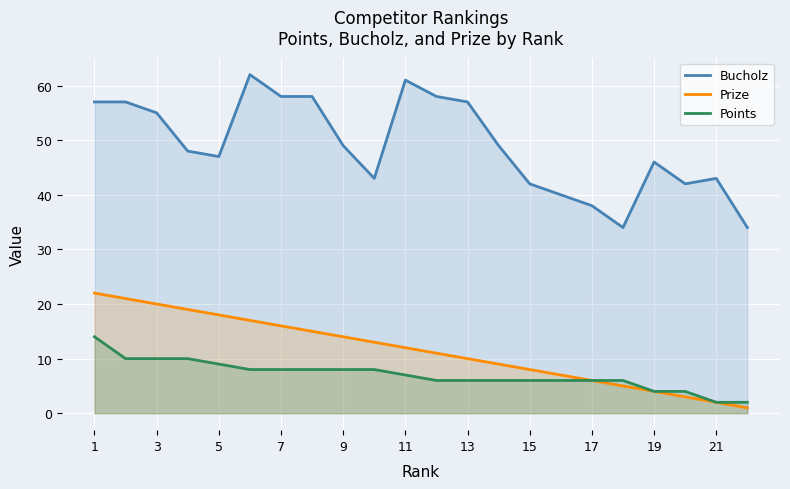

The Bucholz series shows 63 at 15. True or false?

False